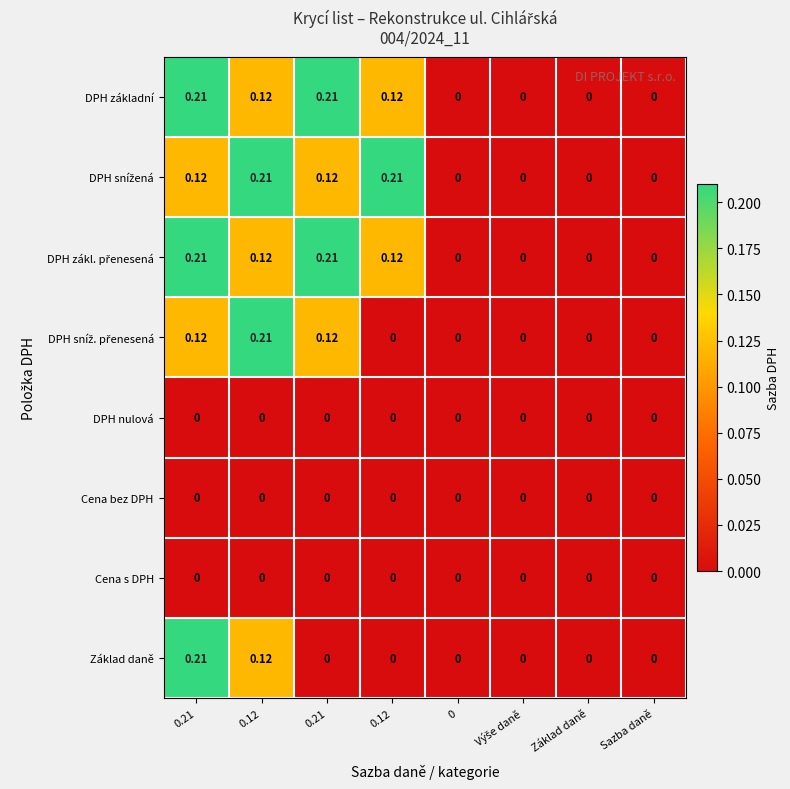

Count the number of categories in the chart.

8